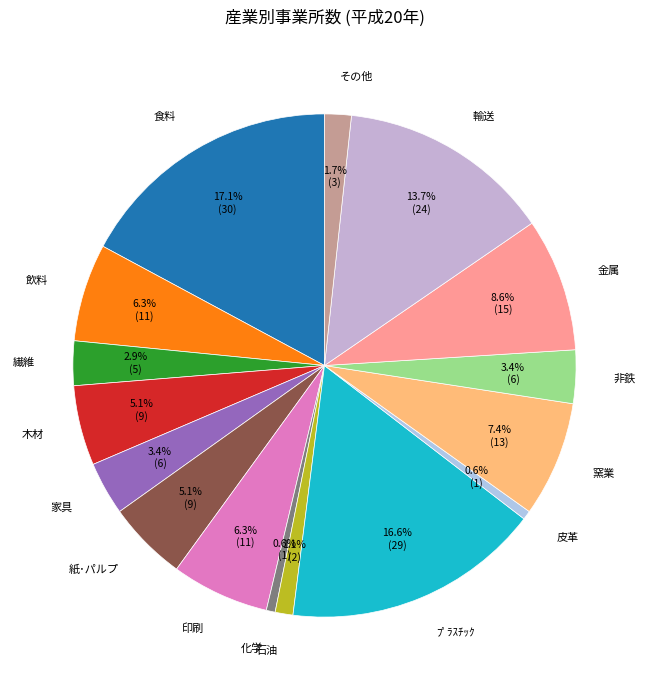

How many segments does this pie chart have?

16